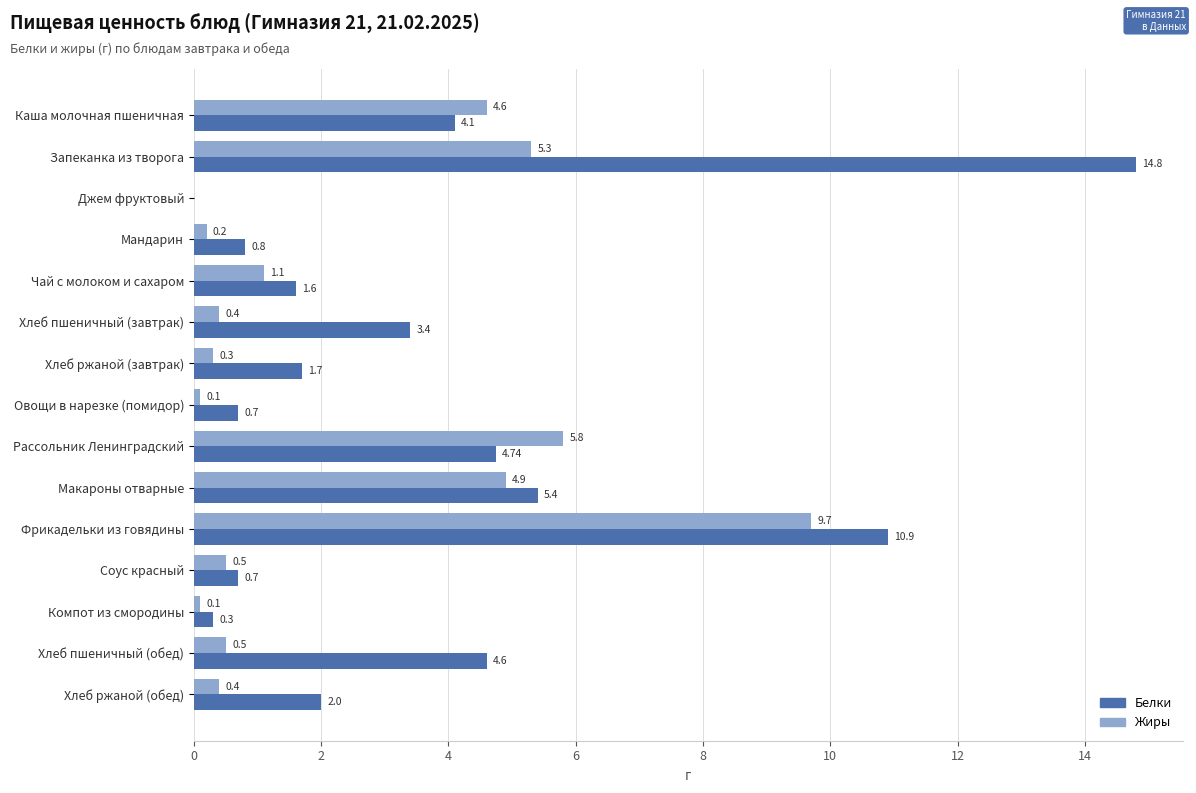

What is the maximum value for Жиры?

9.7